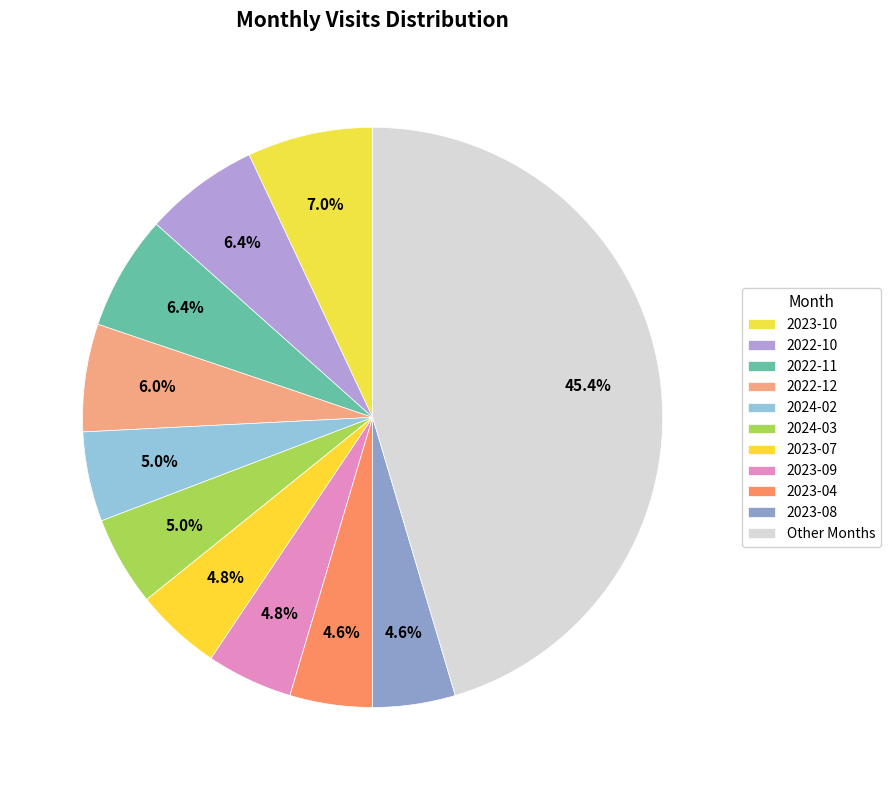

Count the number of slices in the pie.

11